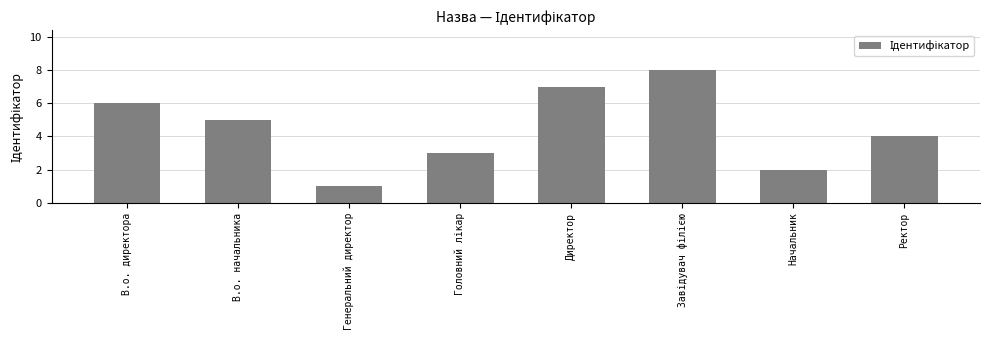

What is the minimum value shown in the chart?

1